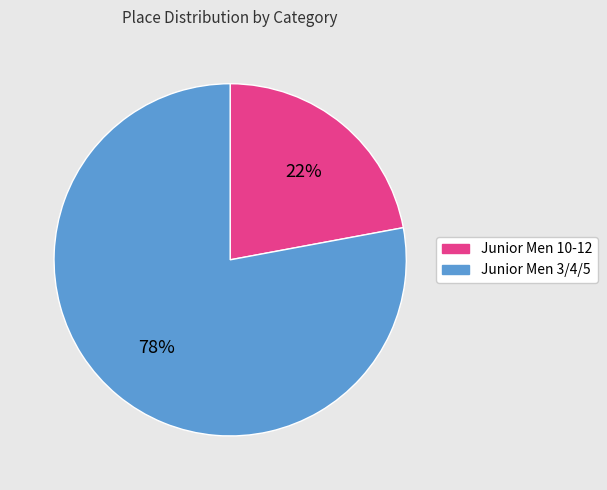

Is the sum of Junior Men 10-12 and Junior Men 3/4/5 greater than half?

Yes